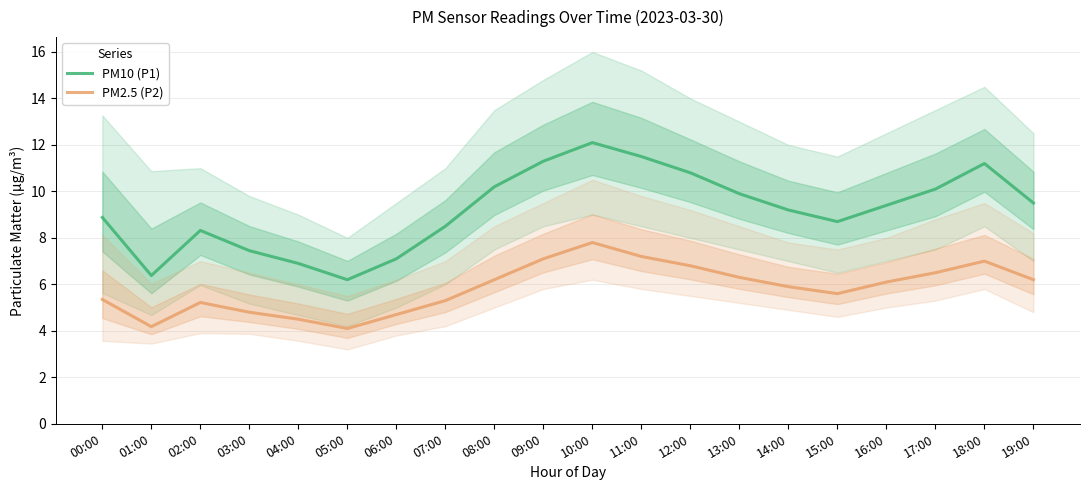

Is the value of PM10 (P1) at 07:00 greater than the value of PM2.5 (P2) at 00:00?

Yes